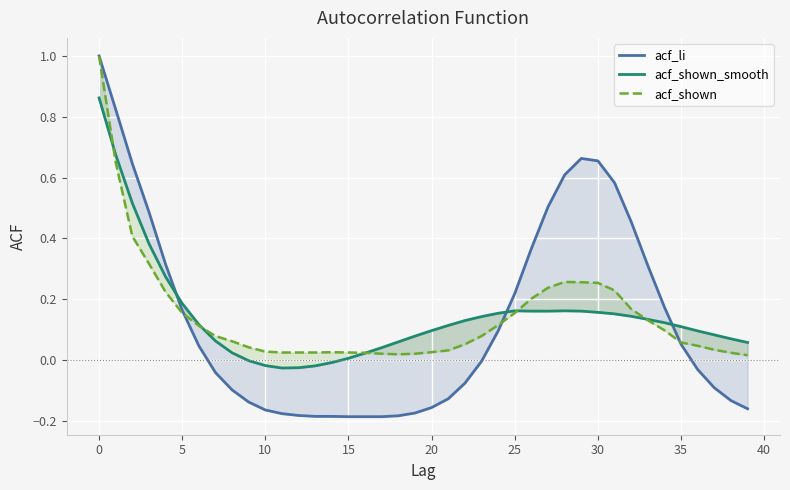

At which category does acf_shown reach its first local valley?

18